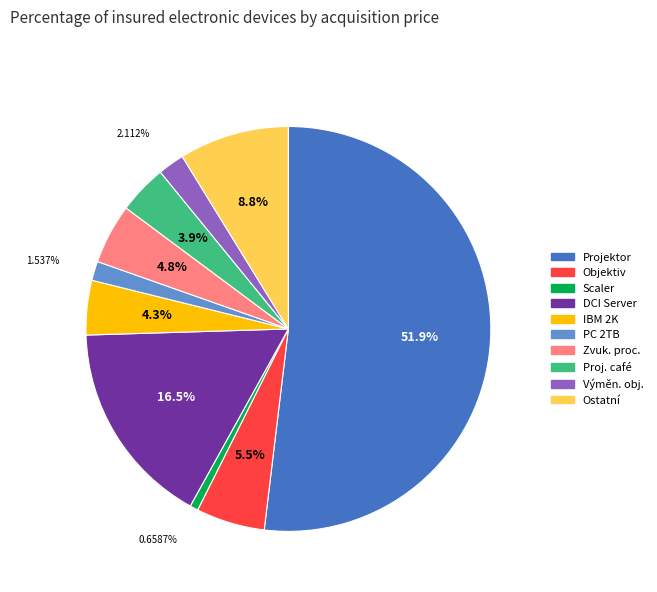

How many segments does this pie chart have?

10